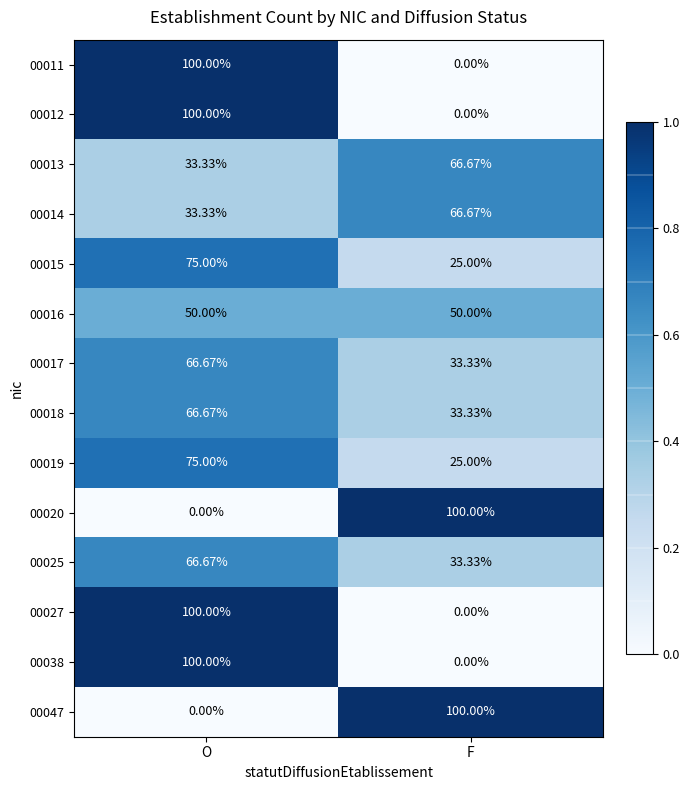

At which category is the sum across all series the highest?

O